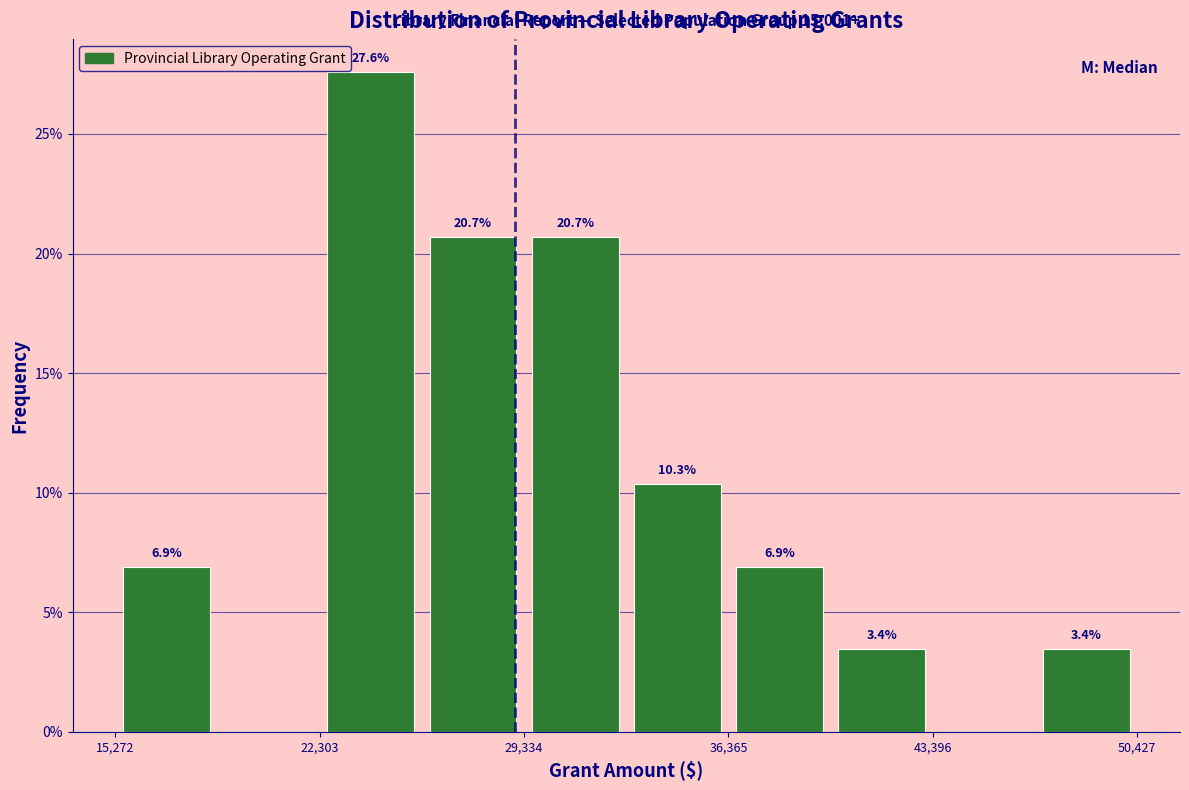

Around what value on the x-axis is the tallest bar? Give the approximate position of its centre, as read against the axis.

24000